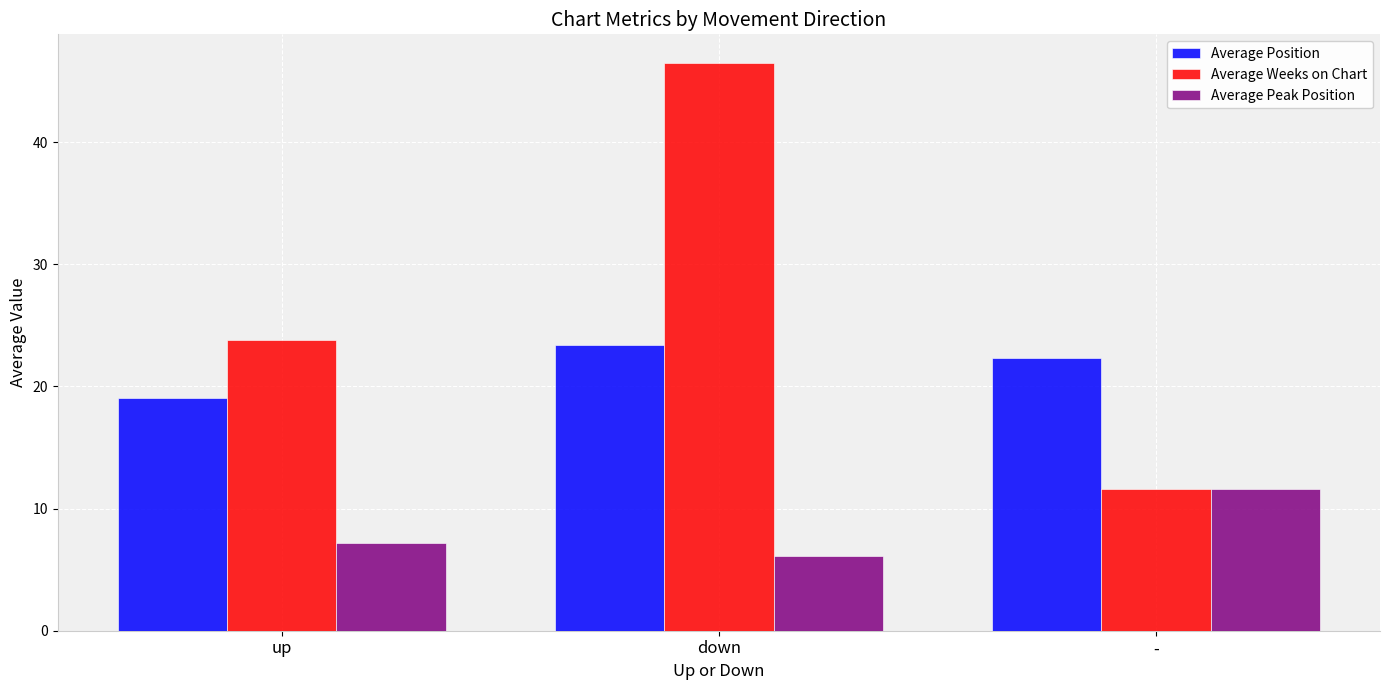

Are the bars grouped side by side (vs. stacked)?

Yes